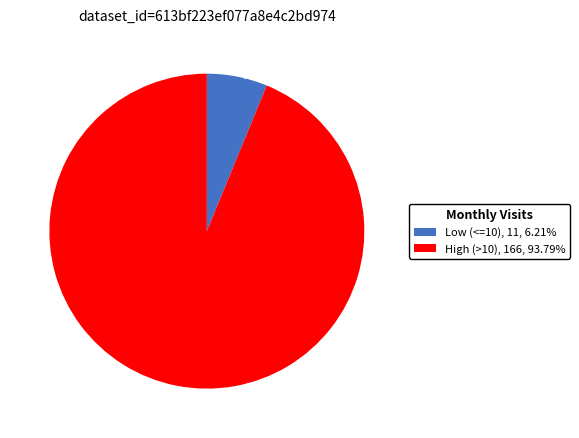

Between Low (<=10) and High (>10), which is larger?

High (>10)